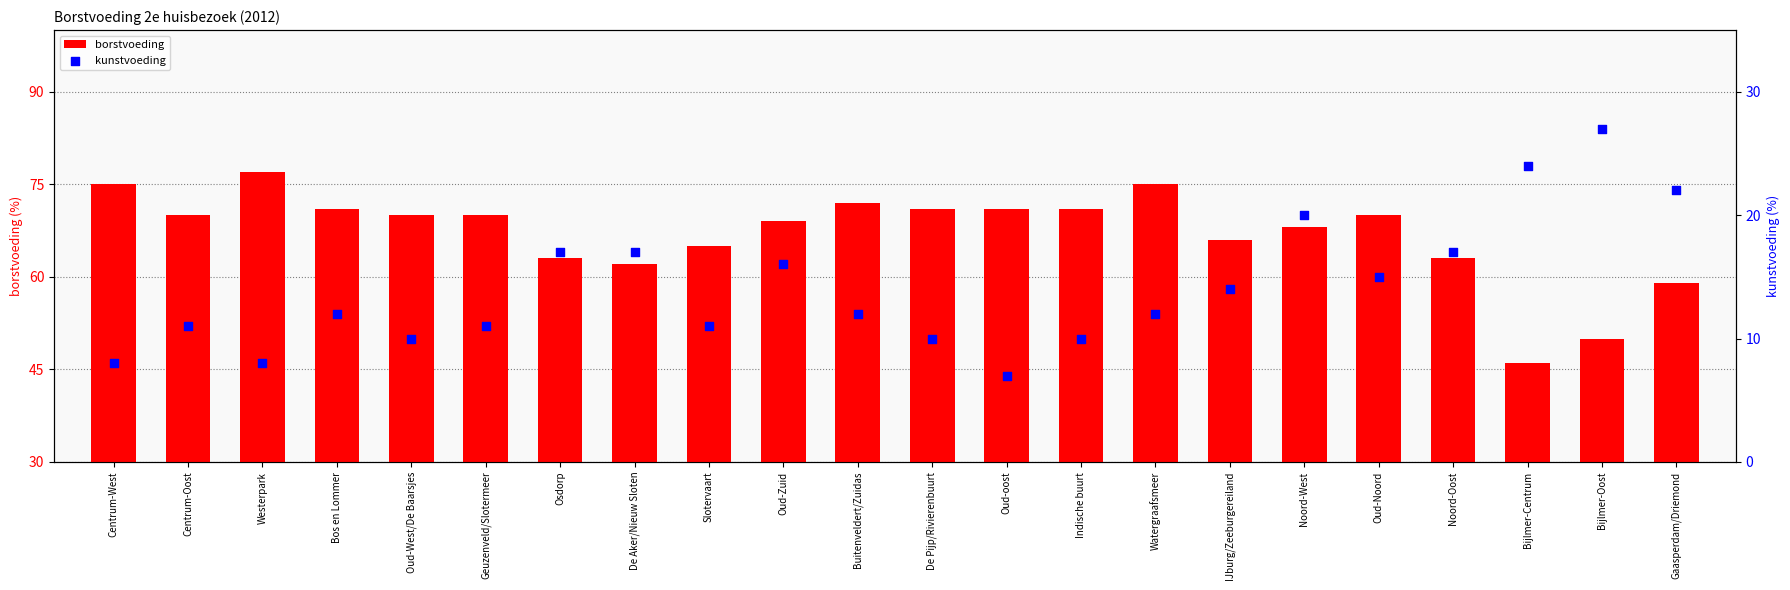

What are all the series names shown in the legend?

borstvoeding, kunstvoeding